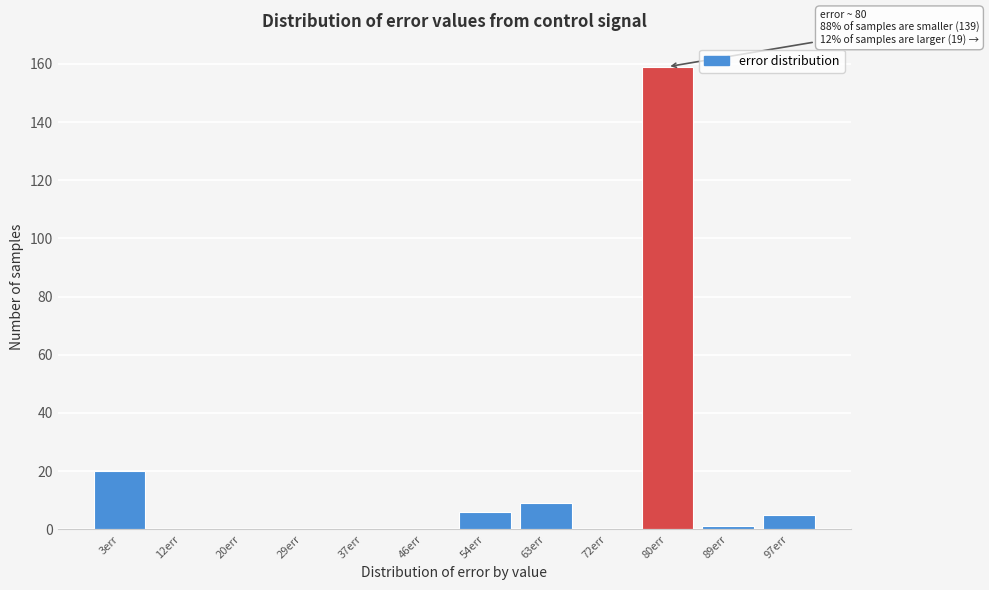

Reading right to left, transcribe all the data shown in this chart.

97err=5	89err=1	80err=159	72err=0	63err=9	54err=6	46err=0	37err=0	29err=0	20err=0	12err=0	3err=20